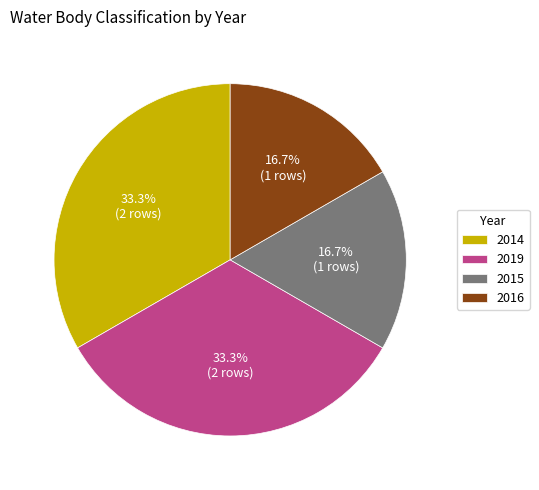

What portion of the pie excludes 2014?

66.7%